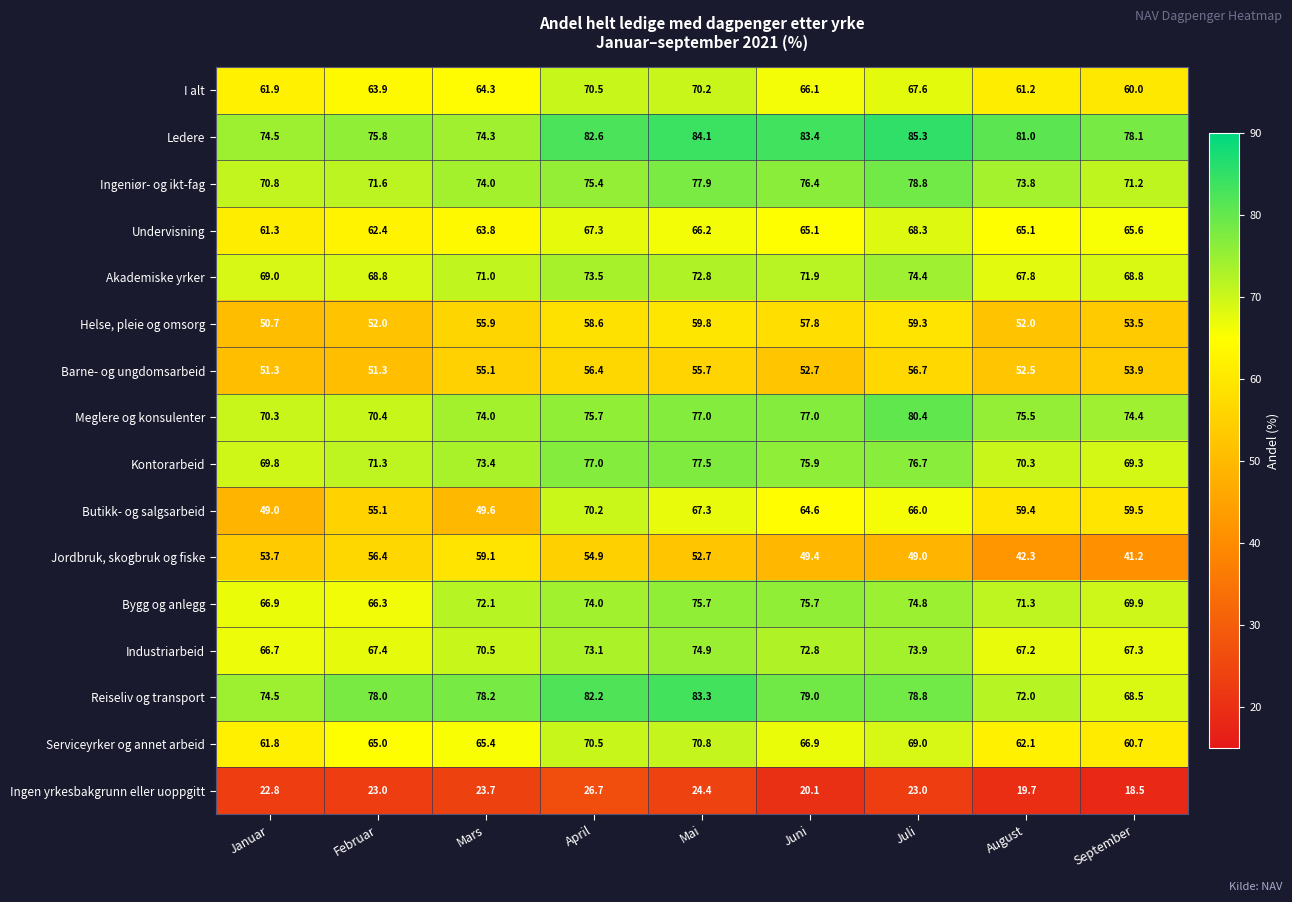

What is the difference between the highest and lowest values at Mars?

54.5